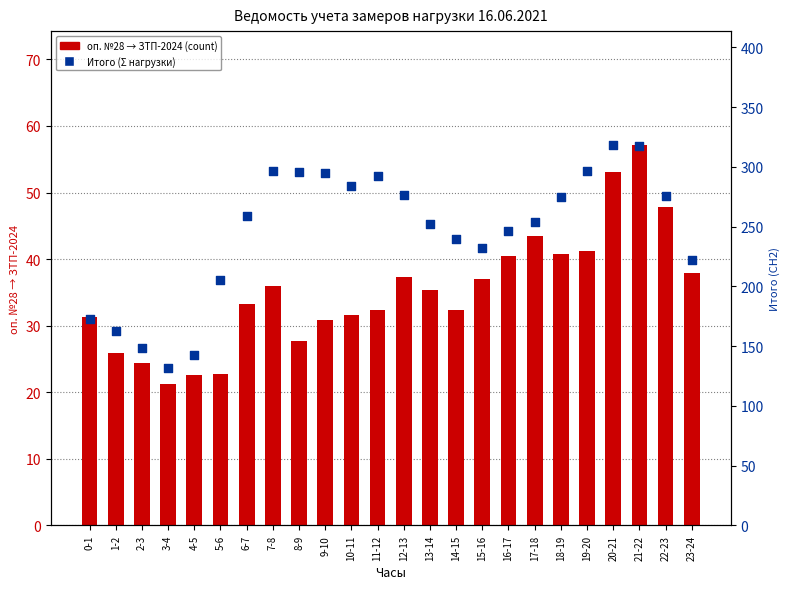

What is the total value across all series at 2-3?

172.7